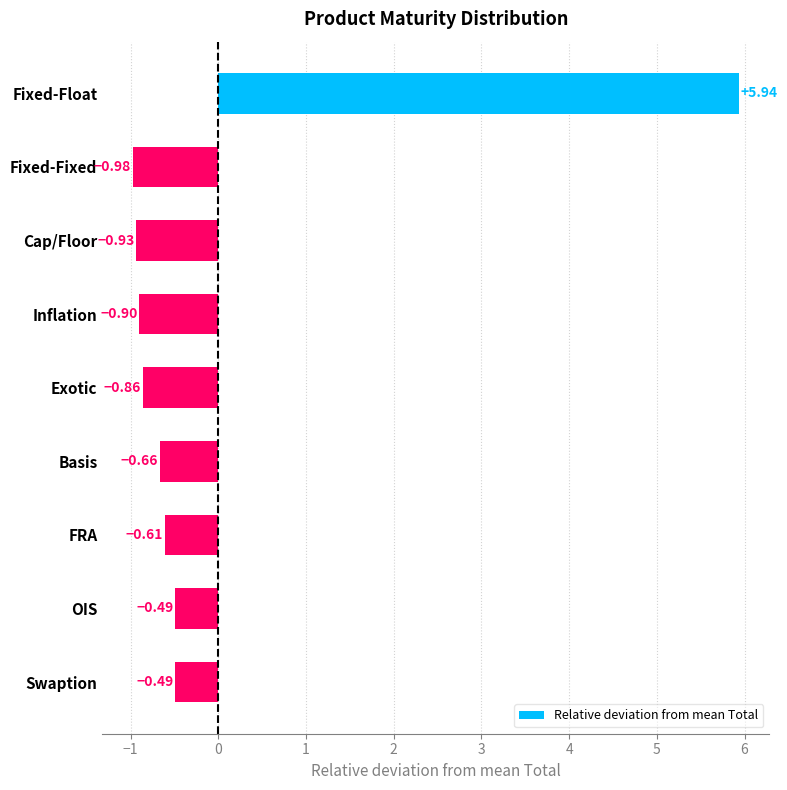

Which has a higher value, Inflation or FRA?

FRA